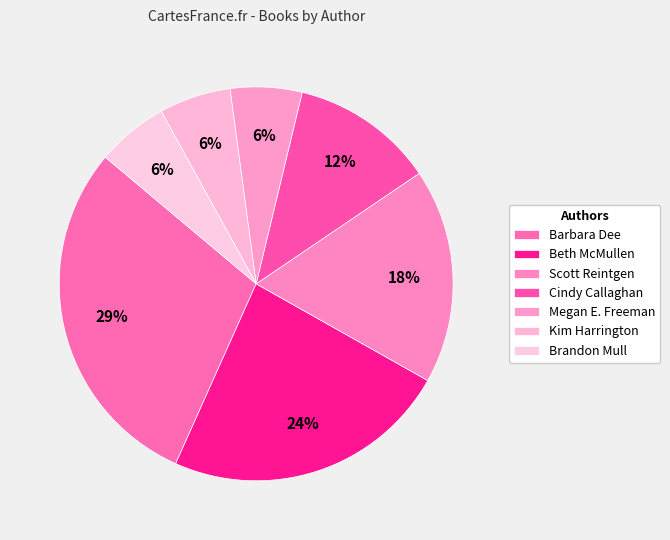

Between Beth McMullen and Kim Harrington, which is larger?

Beth McMullen